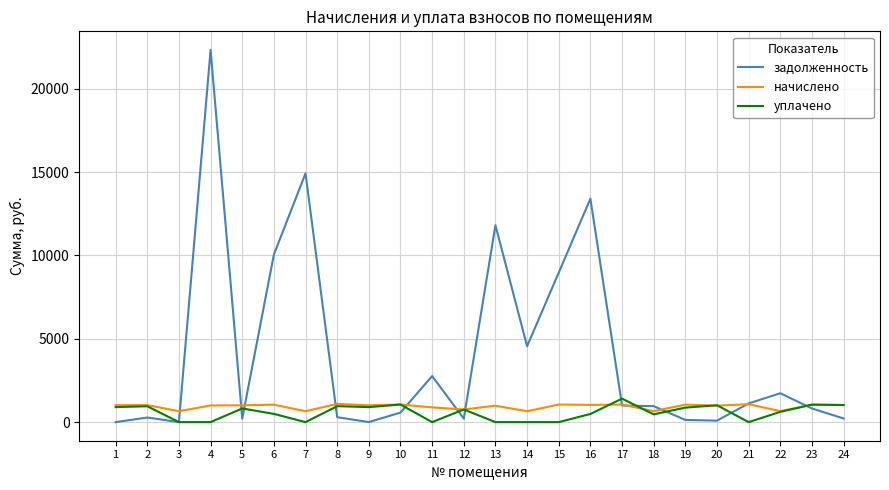

Is the value of начислено at 10 greater than the value of уплачено at 21?

Yes